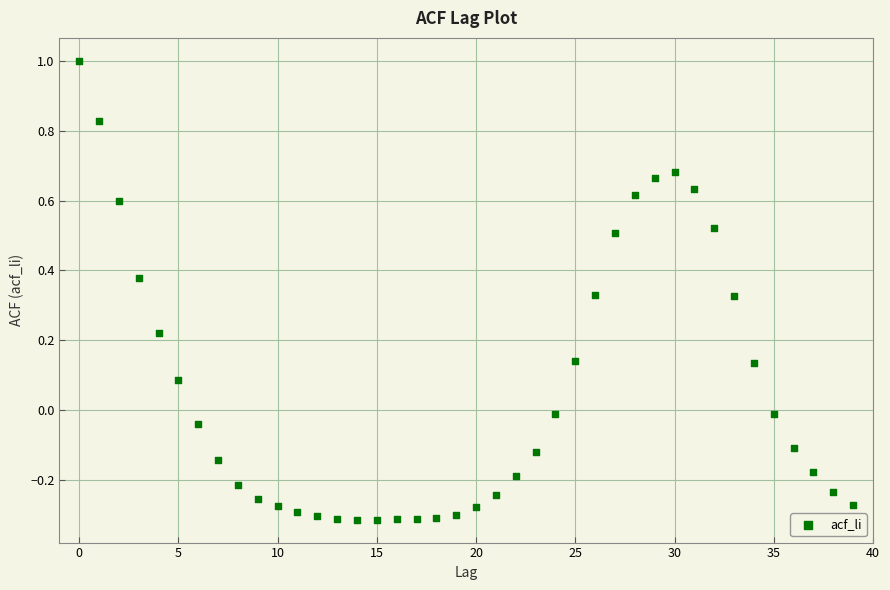

What is the range of Y values (max minus min)?

1.3